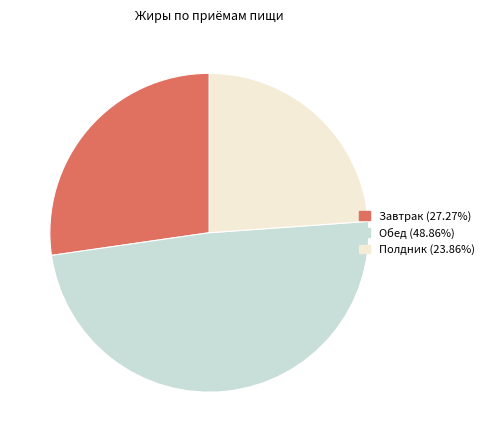

What is the ratio of the value at Полдник to the value at Завтрак?

0.9